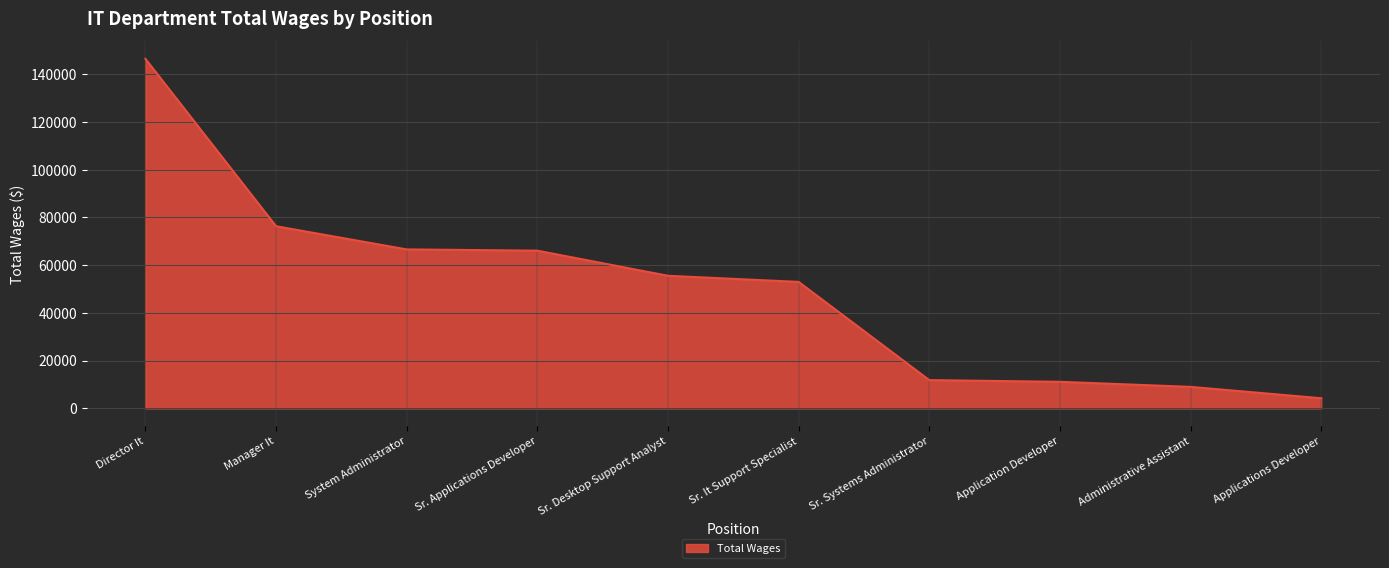

What is the approximate value at Sr. It Support Specialist?

52999